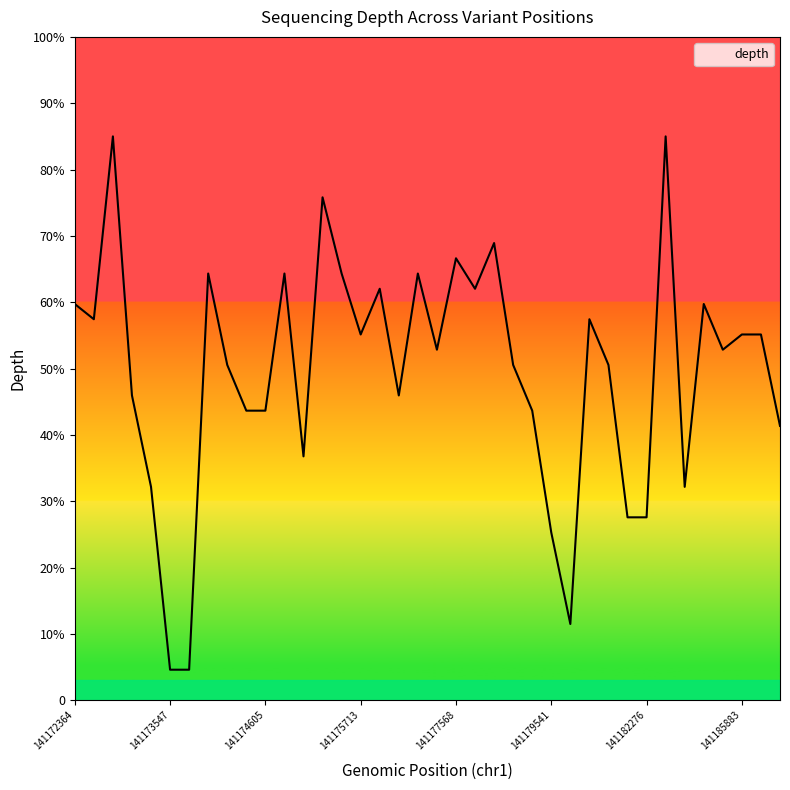

Does the chart display data point markers on the line(s)?

No